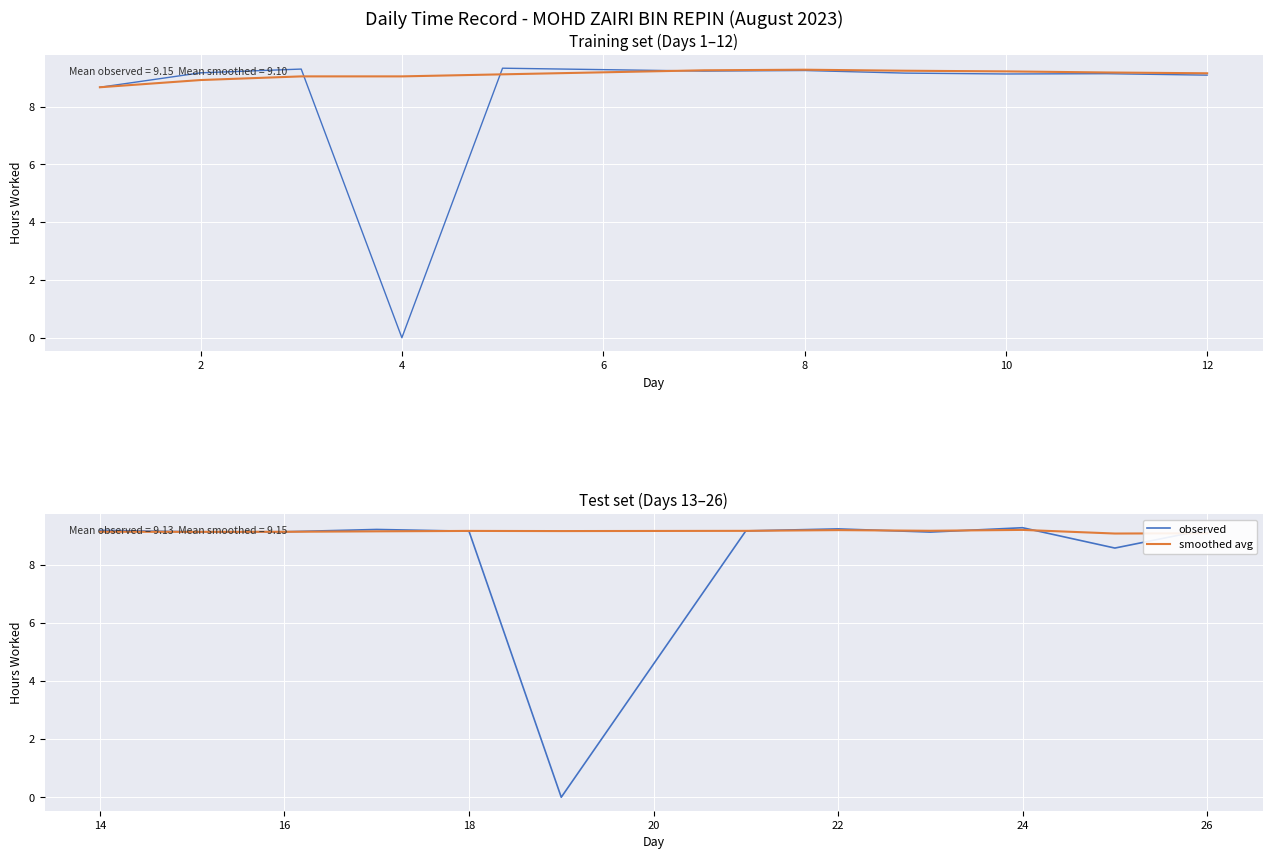

What is the maximum value shown in the chart?

9.3